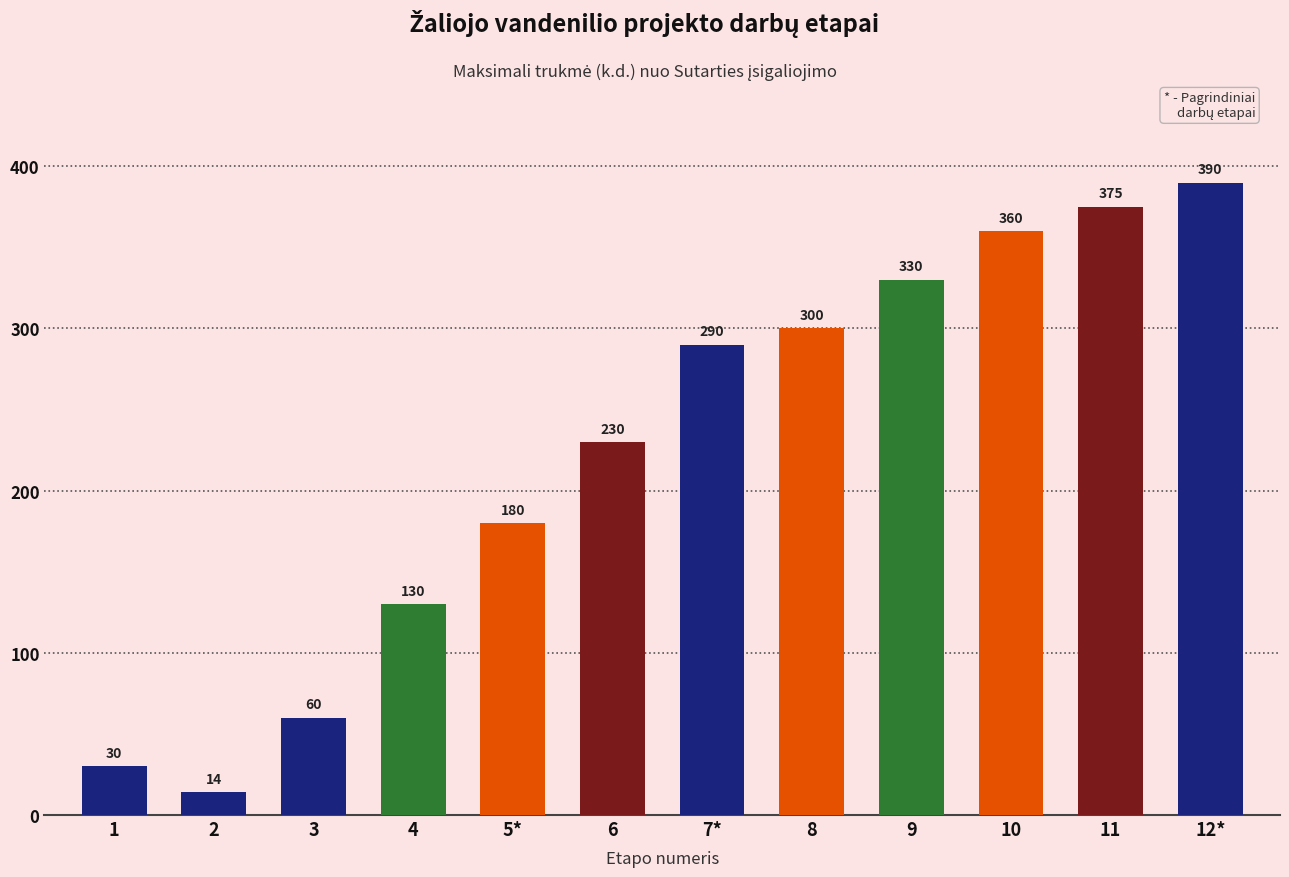

Reading left to right, list all the values displayed in this chart.

1=30	2=14	3=60	4=130	5*=180	6=230	7*=290	8=300	9=330	10=360	11=375	12*=390